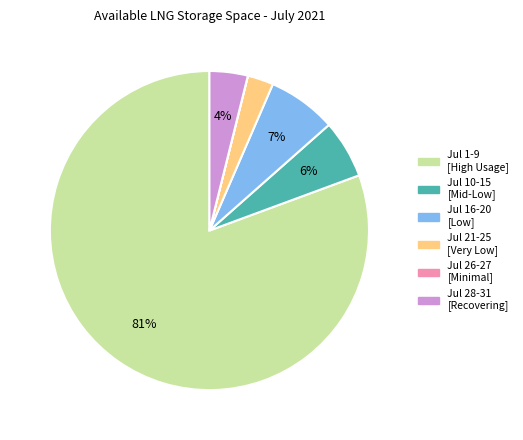

To the nearest percent, what is the average slice percentage?

17%